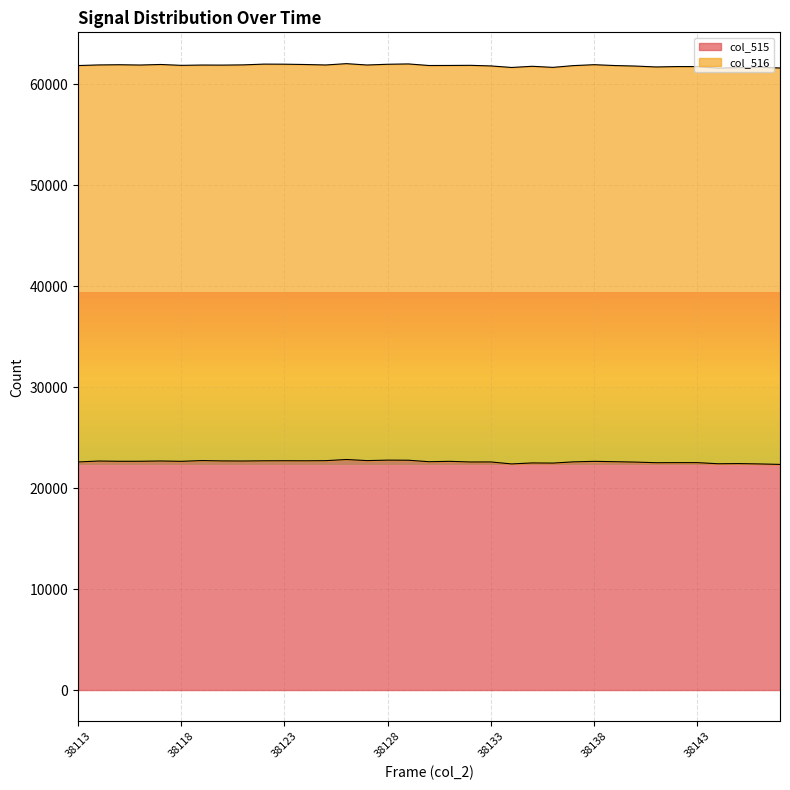

How many interior local peaks (higher than both neighbors) does the data have?

11